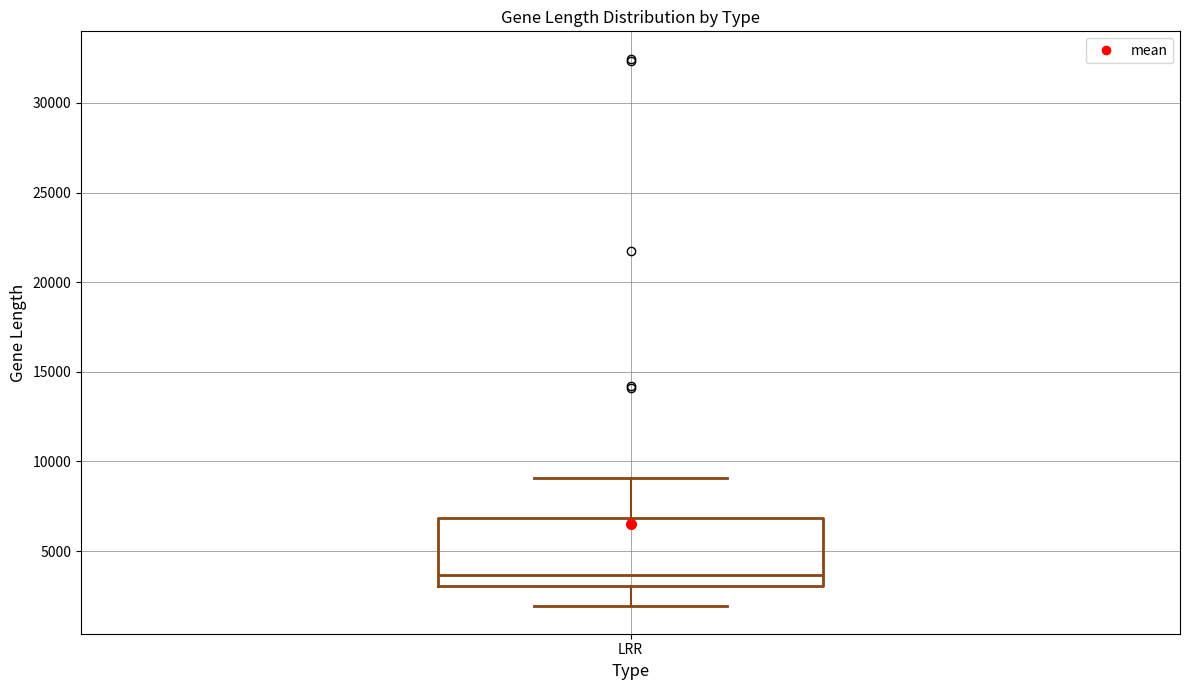

Transcribe this box plot: give where the median line is, the range the box spans, and where the two whiskers end, as read against the y-axis. The values are not printed on the chart, so give them approximately, as read against the axis.

median 3500, box 3000 to 7000, whiskers 2000 to 9000